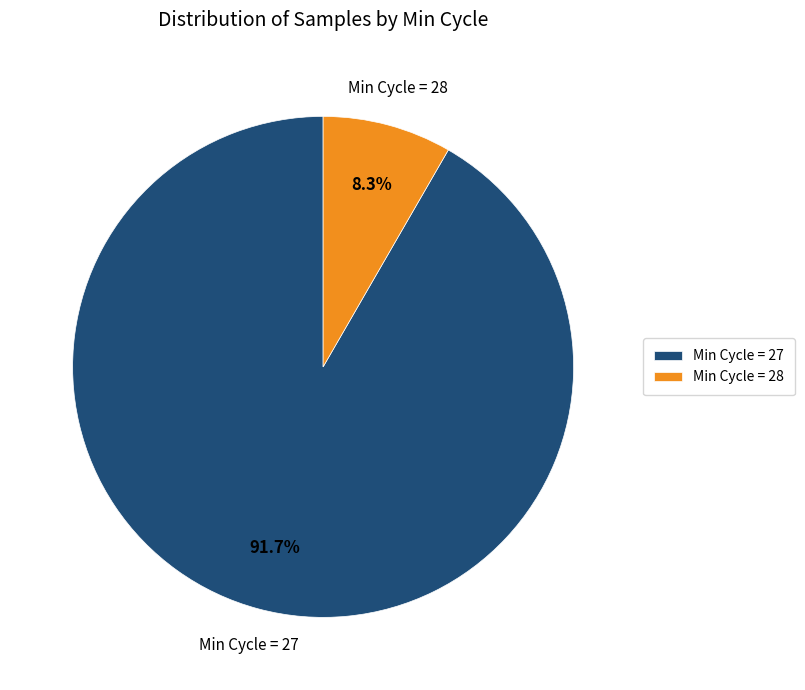

Is there any slice that represents more than half of the pie?

Yes